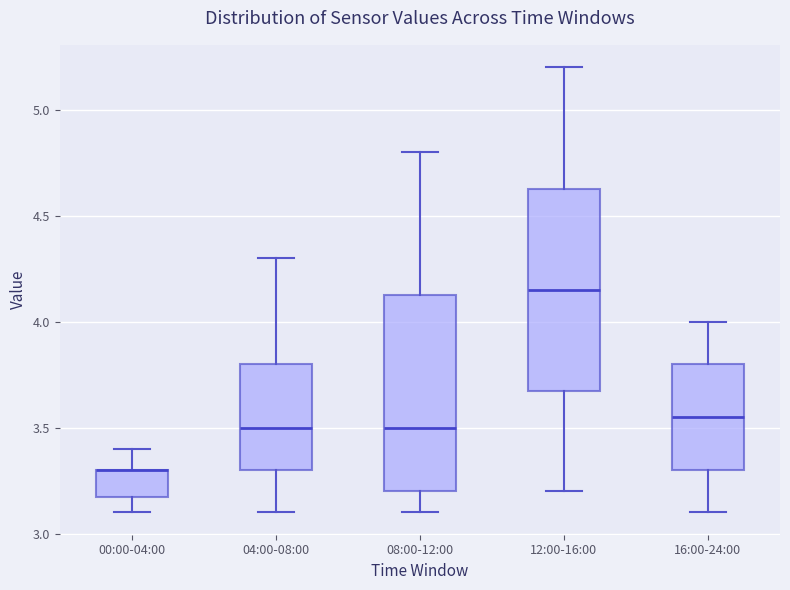

Where does the lower whisker of the box for 08:00-12:00 end on the y-axis? The values are not printed on the chart, so give them approximately, as read against the axis.

3.10